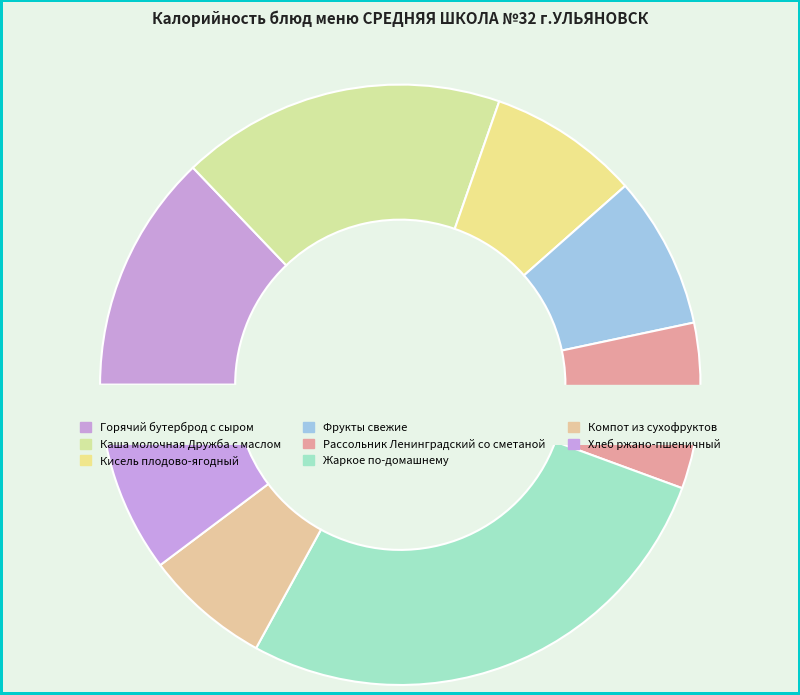

True or false: Компот из сухофруктов accounts for 21% of the total.

False